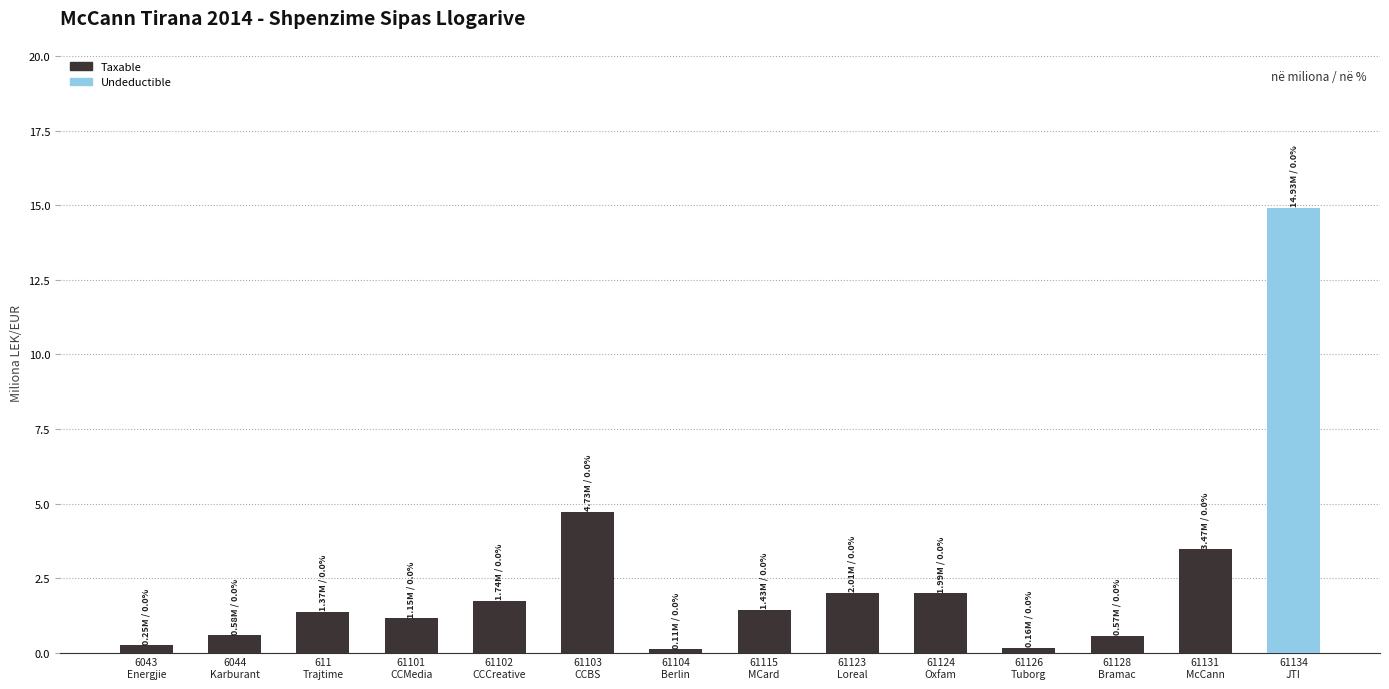

What is the difference between the second highest and minimum values?

4.6